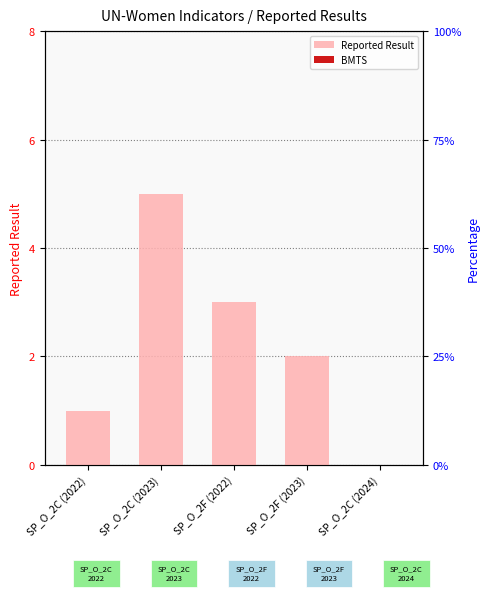

How many data points in Reported Result are less than 2?

2